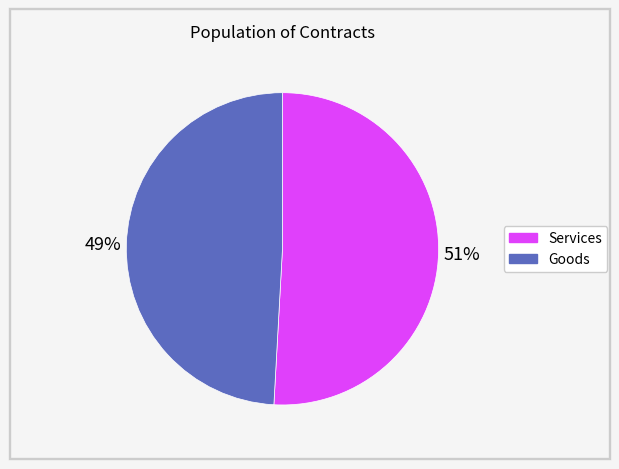

Do Goods and Services together represent more than half of the pie?

Yes